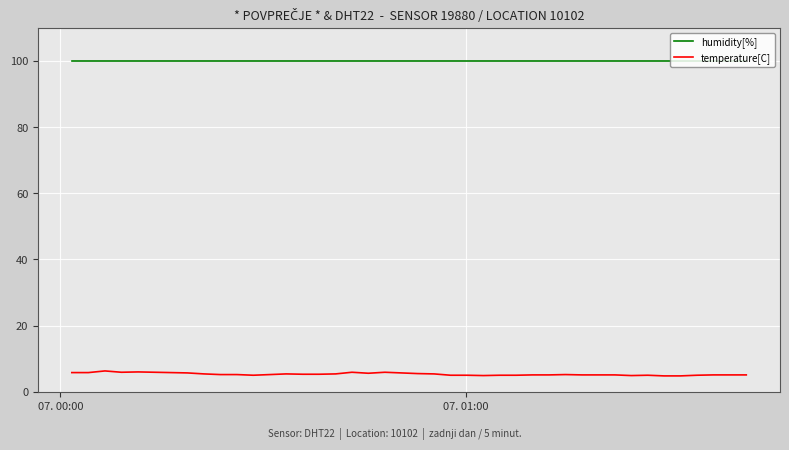

True or false: humidity[%] and temperature[C] intersect in this chart.

False